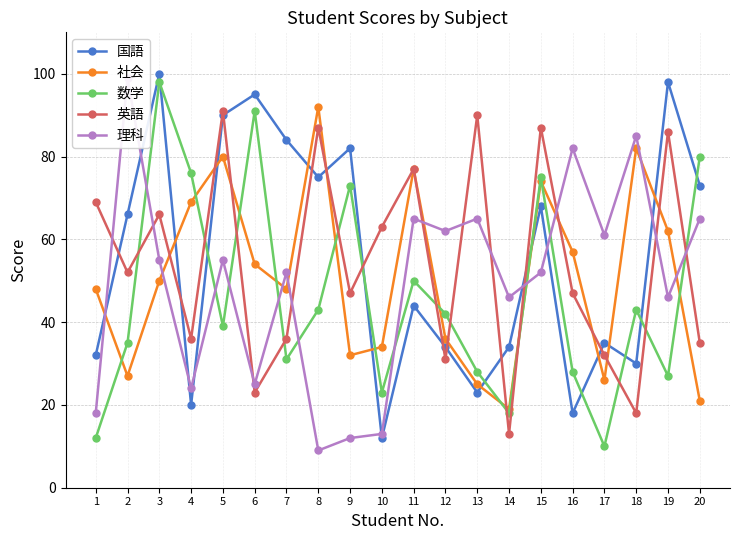

True or false: 英語 has more than 2 interior local peaks.

True